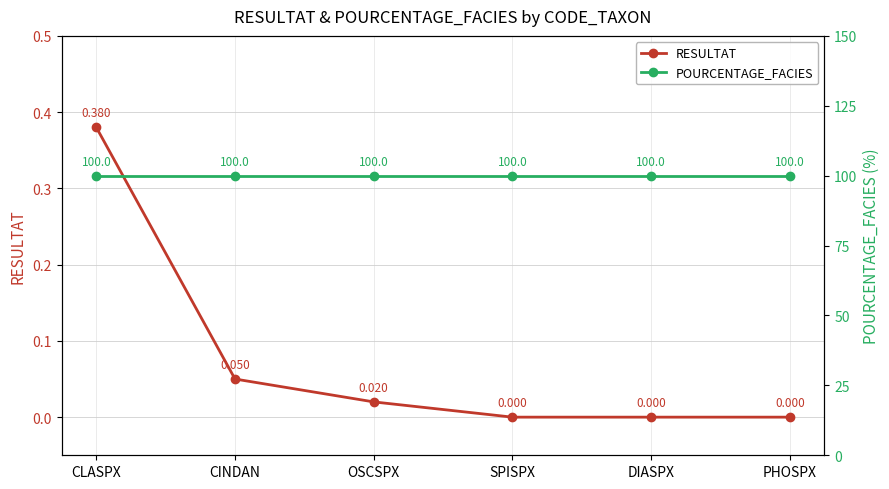

What position from the left is SPISPX?

4